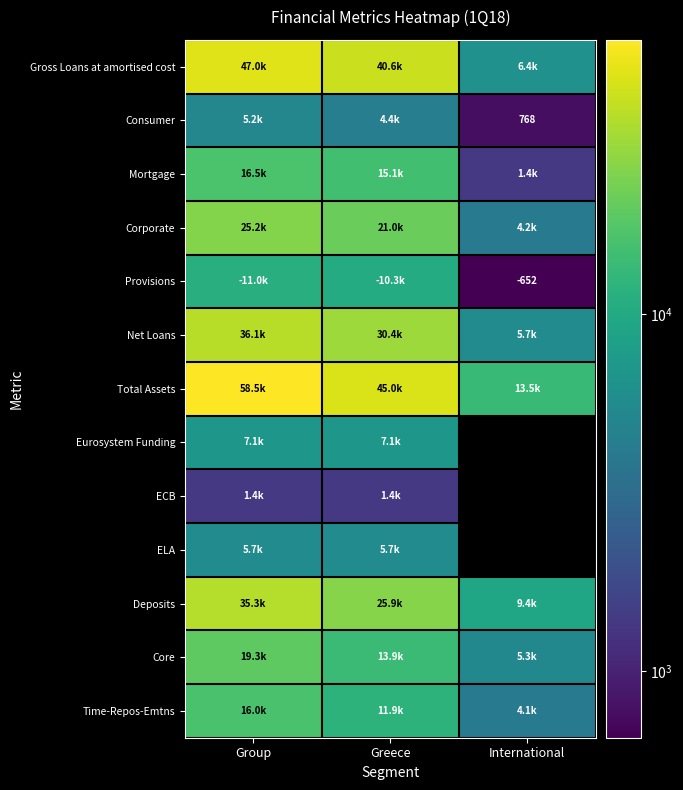

What is the minimum value for Time-Repos-Emtns?

4059.5